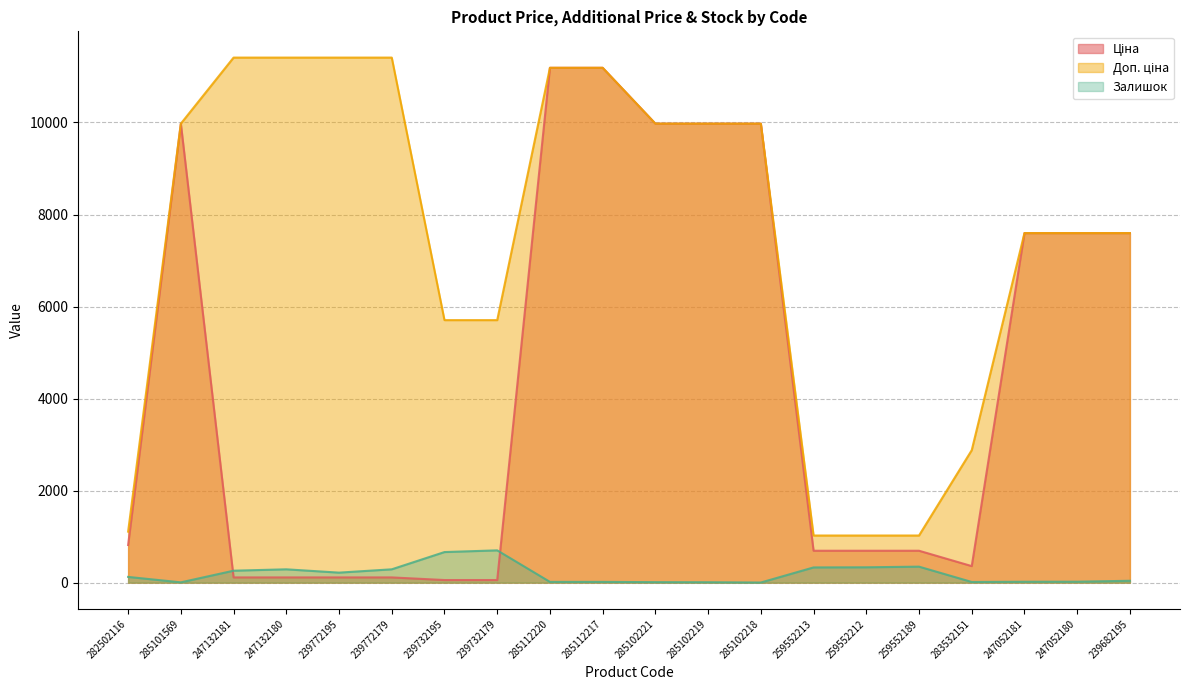

How many lines are shown in the chart?

3